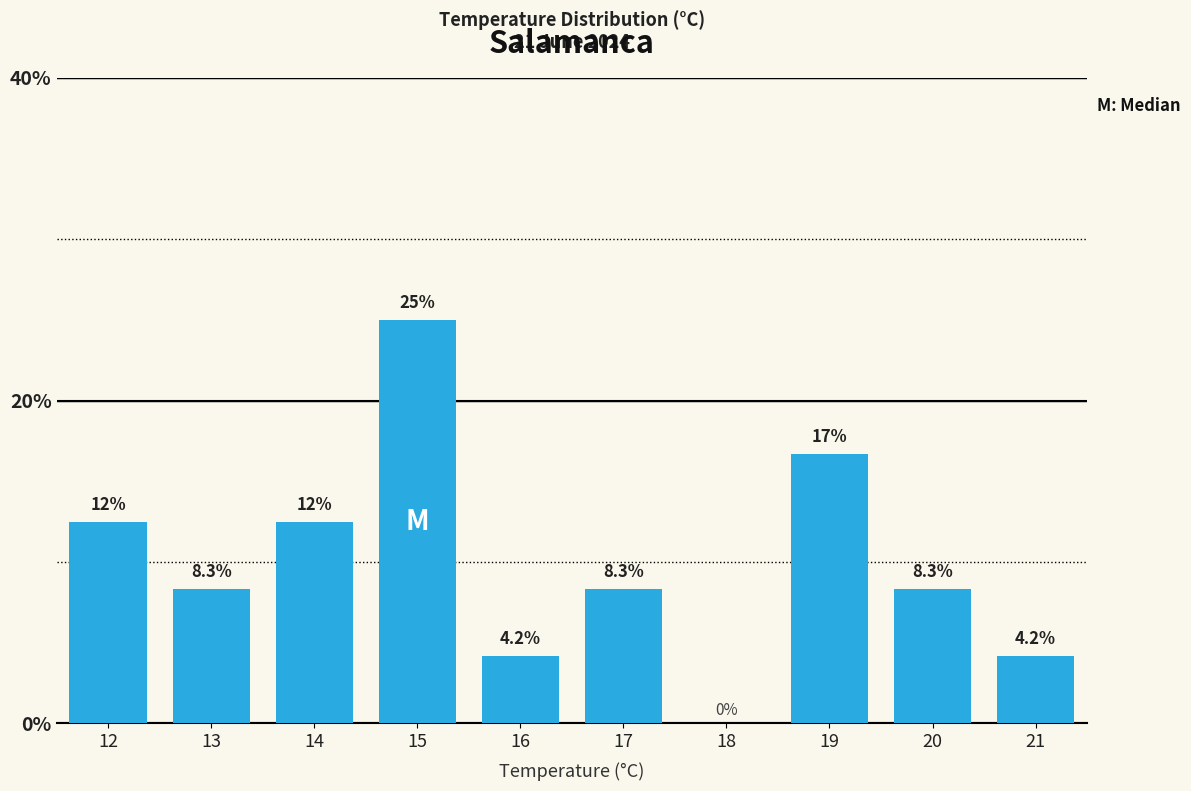

Reading left to right, what are all the values shown in this chart?

12=12.5	13=8.3	14=12.5	15=25.0	16=4.2	17=8.3	18=0.0	19=16.7	20=8.3	21=4.2